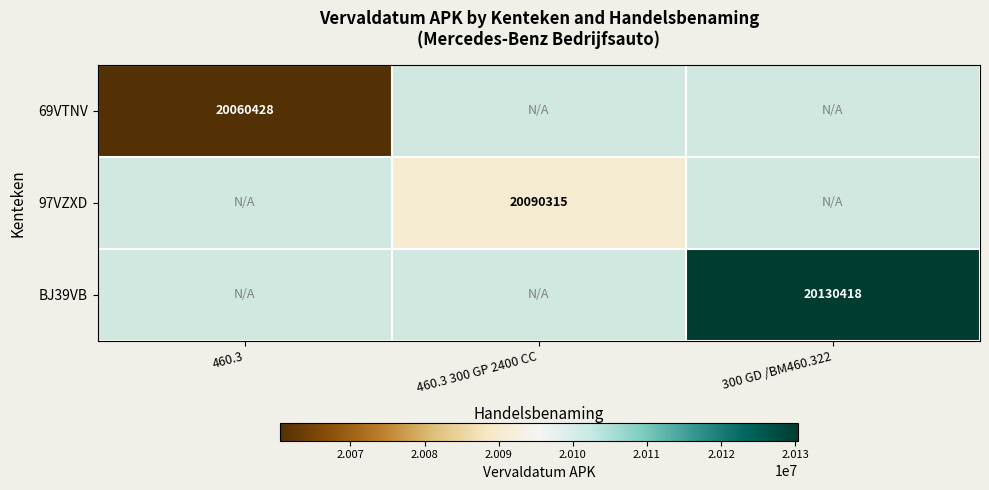

What is the greatest value displayed?

20130418.0